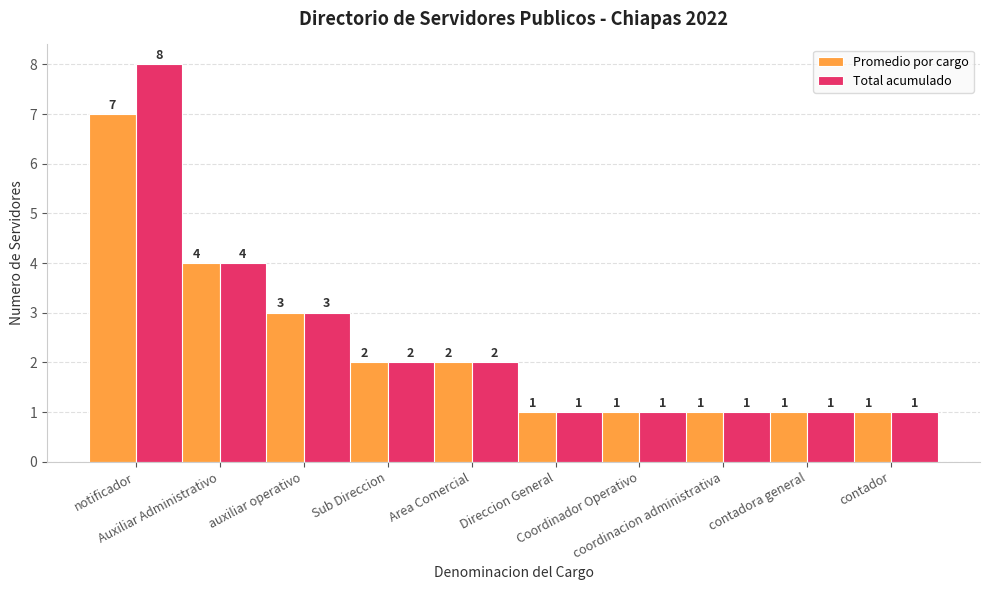

What is the average value of the Total acumulado series?

2